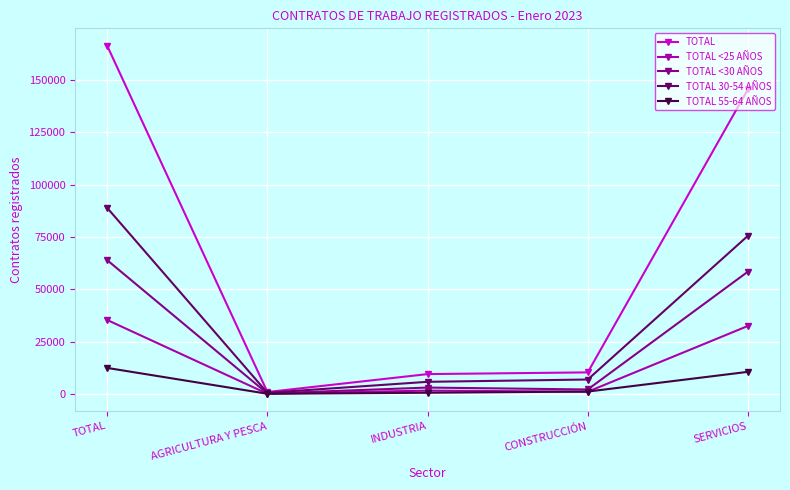

Is it true that TOTAL equals 106830 at TOTAL?

False